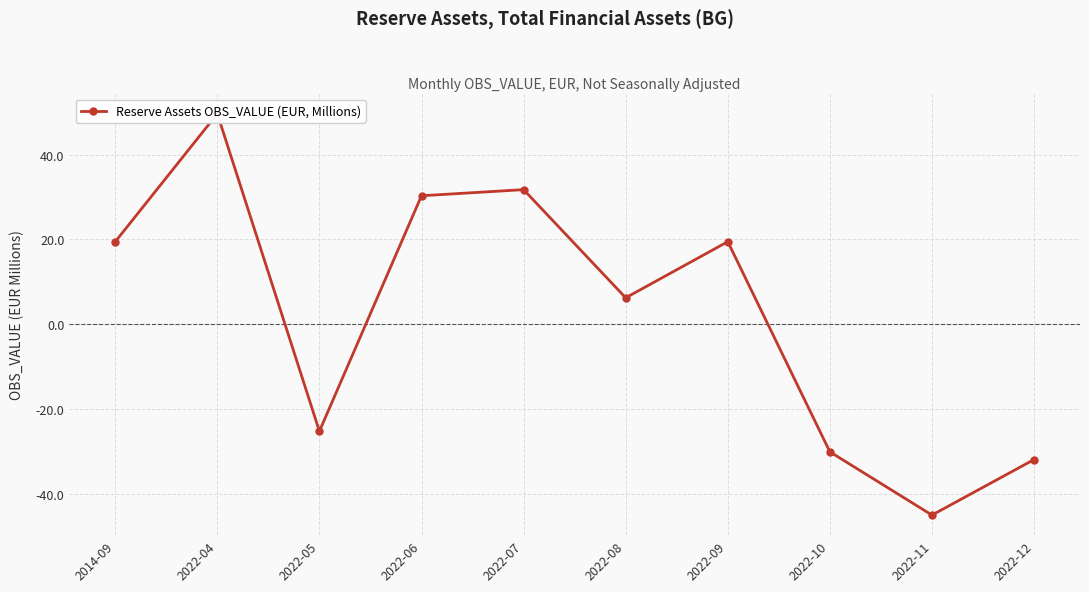

The chart shows a value of 53.6 at 2022-07. True or false?

False